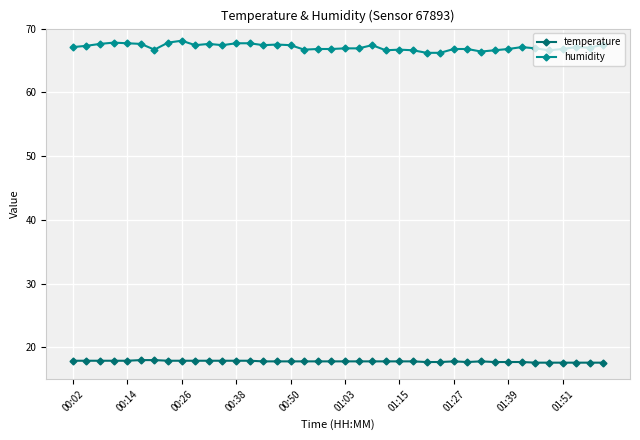

What is the maximum value for humidity?

68.1